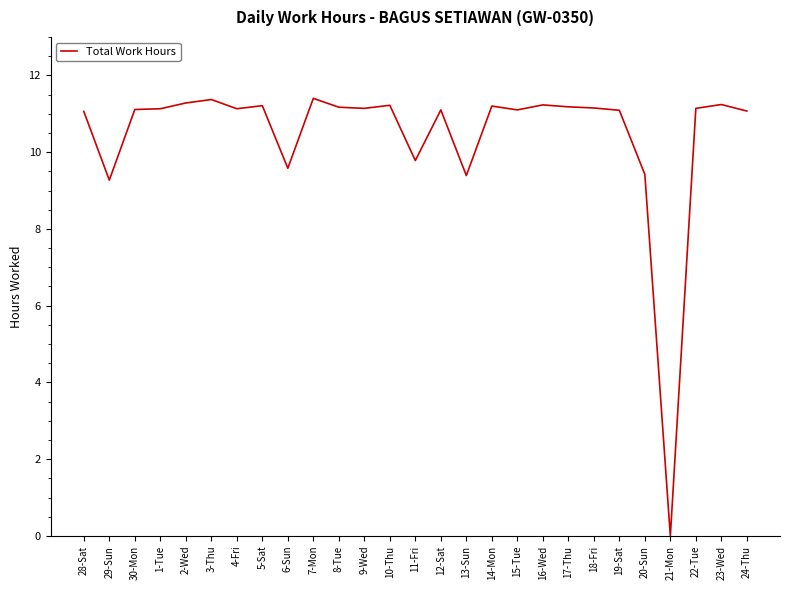

What is the change in value from 3-Thu to 14-Mon?

-0.2